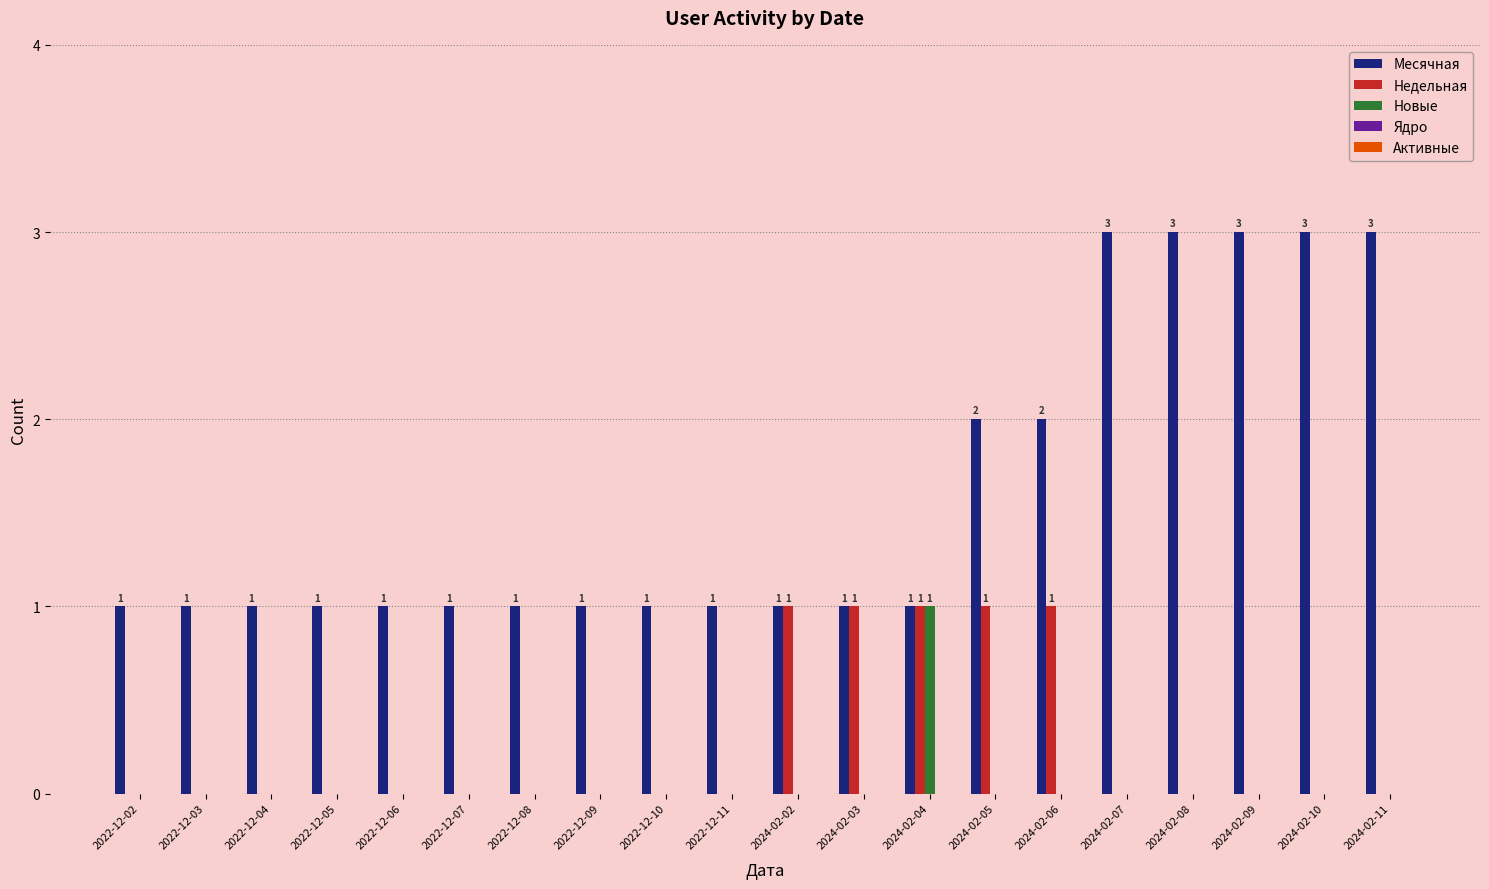

How many groups of bars are there?

20